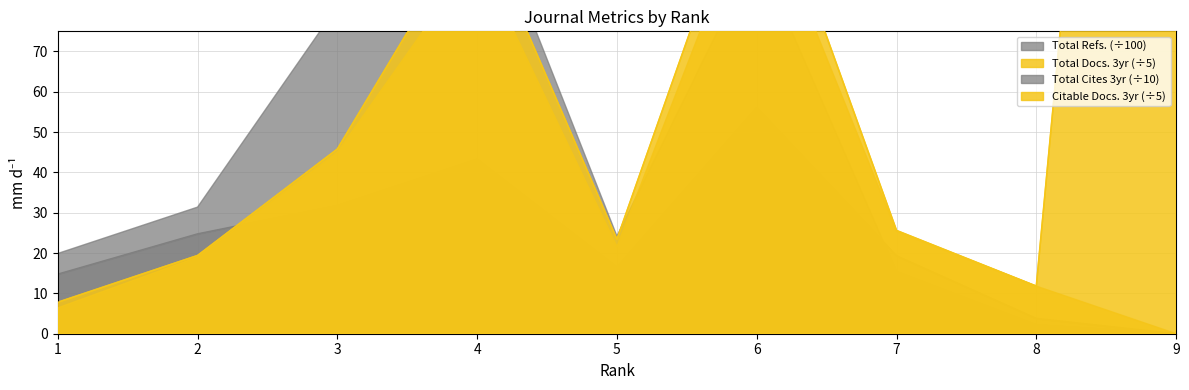

The Total Refs. (÷100) series shows 24.8 at 2. True or false?

True